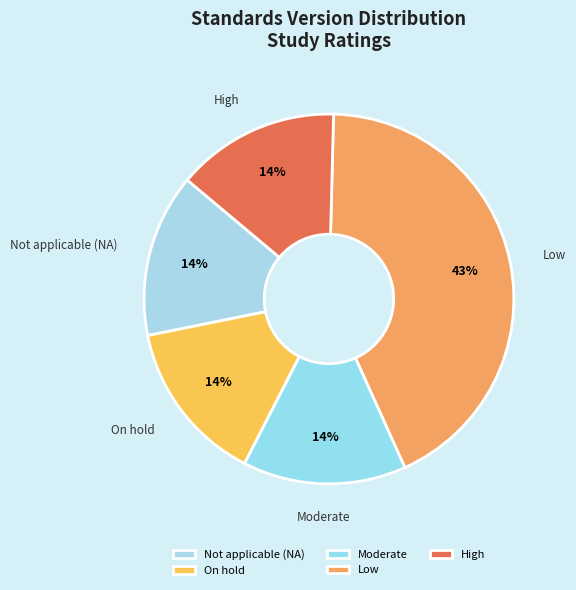

To the nearest percent, what is the difference between the largest and smallest slice percentages?

29%